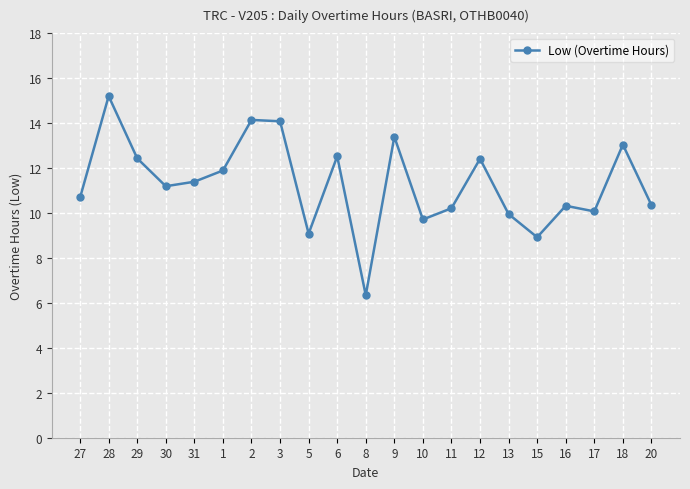

How many points are lower than both their immediate neighbors (excluding endpoints)?

6